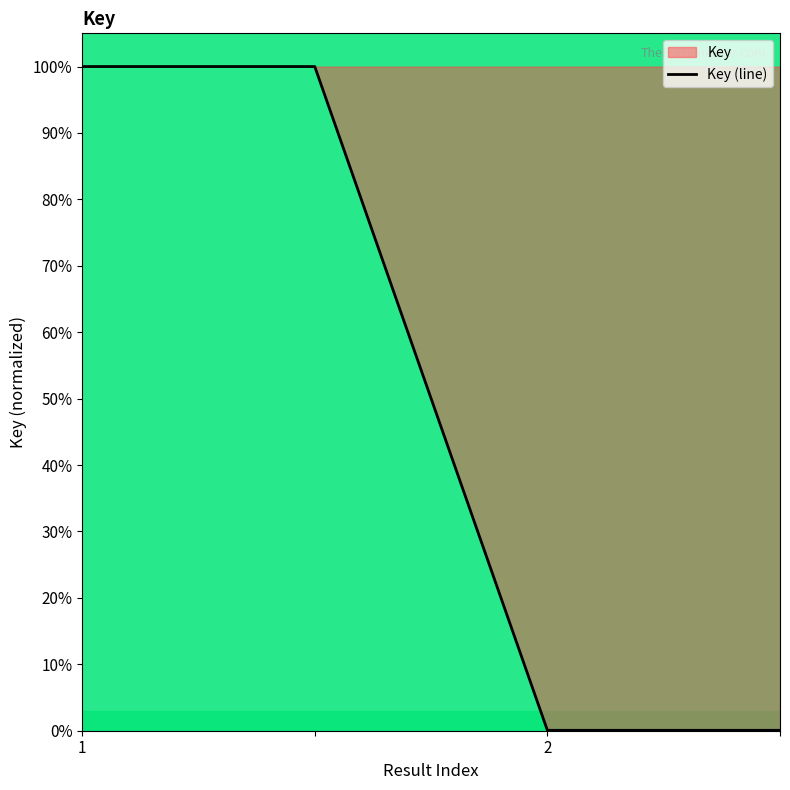

How many distinct data groups are displayed?

1